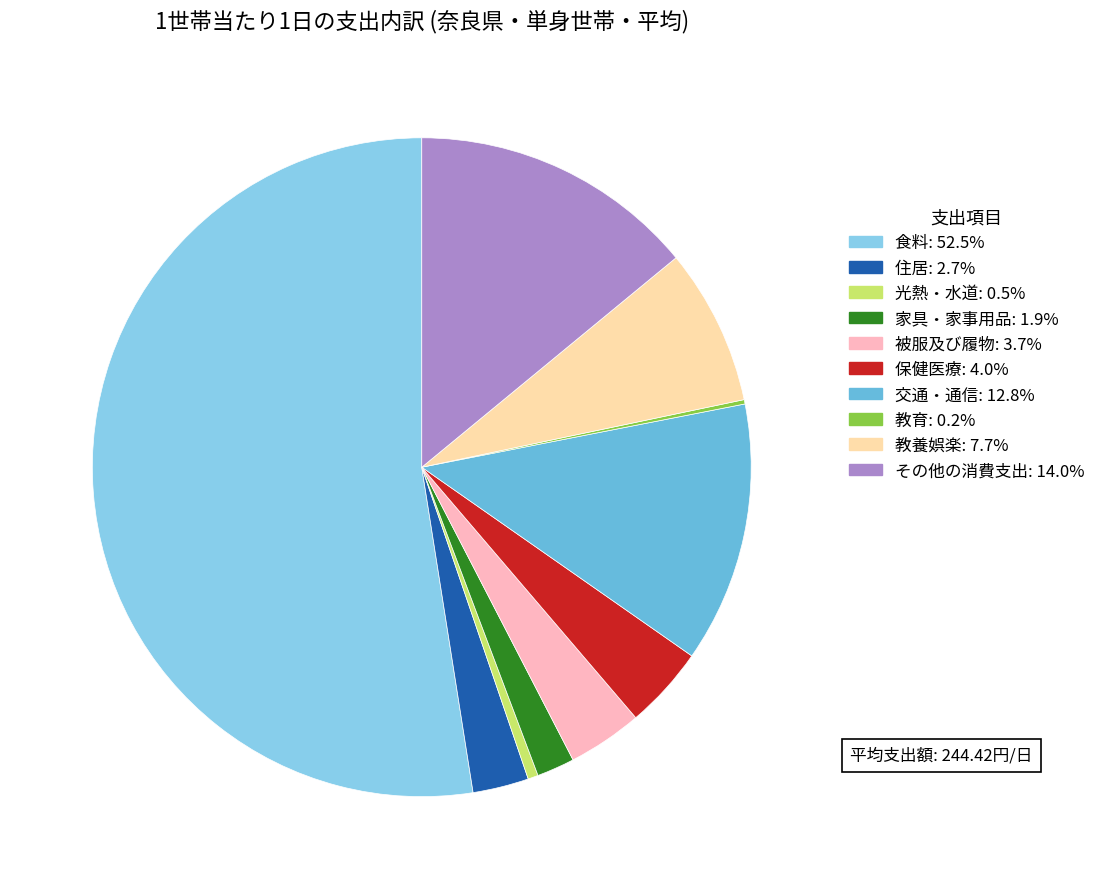

What is the largest slice in the pie chart?

食料